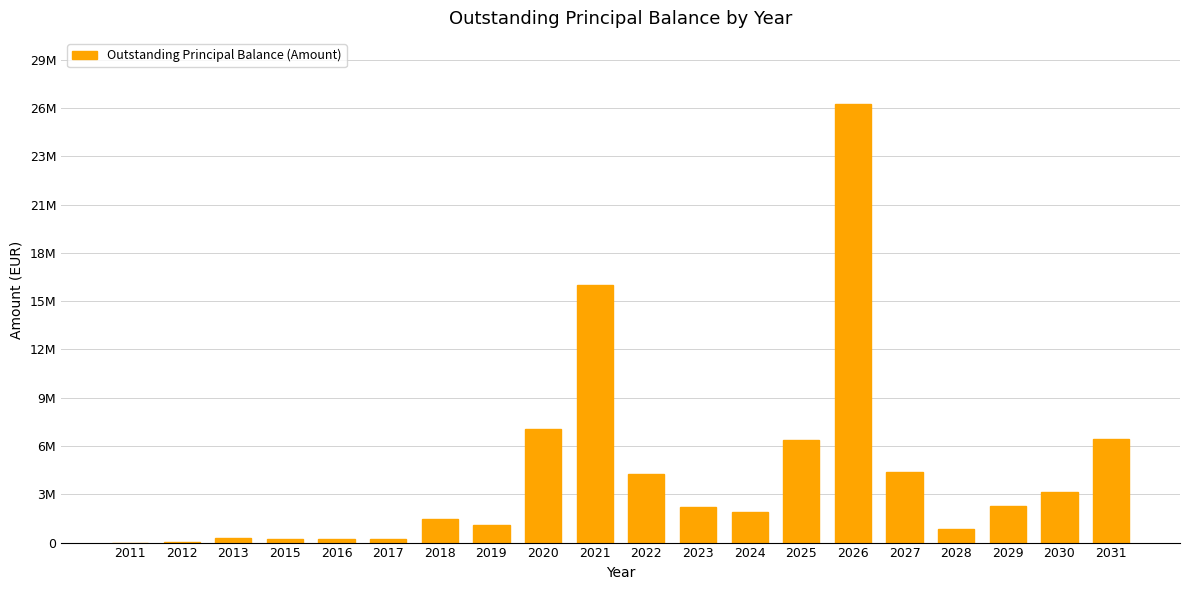

Approximately how many times larger is the value at 2027 compared to 2031?

0.7